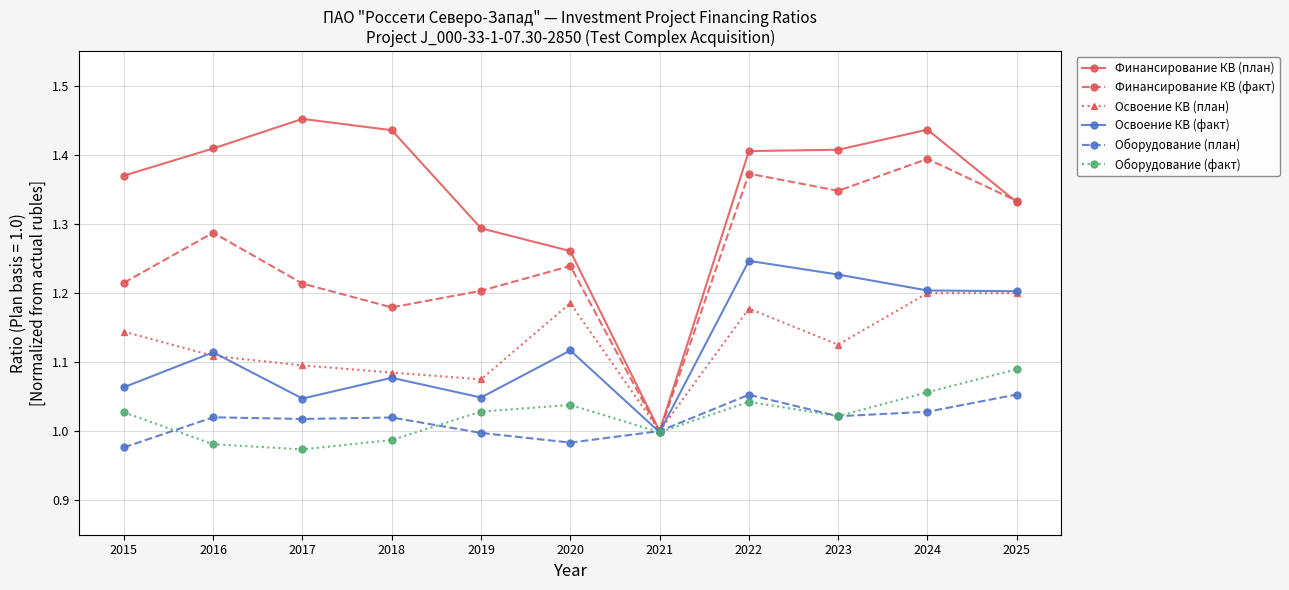

How many interior local valleys does the Финансирование КВ (факт) series have?

3